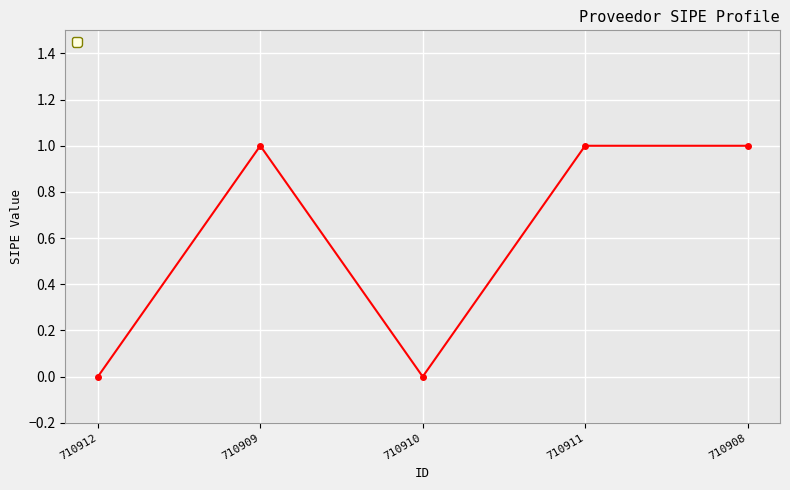

True or false: the data shows -1 at 710910.

False